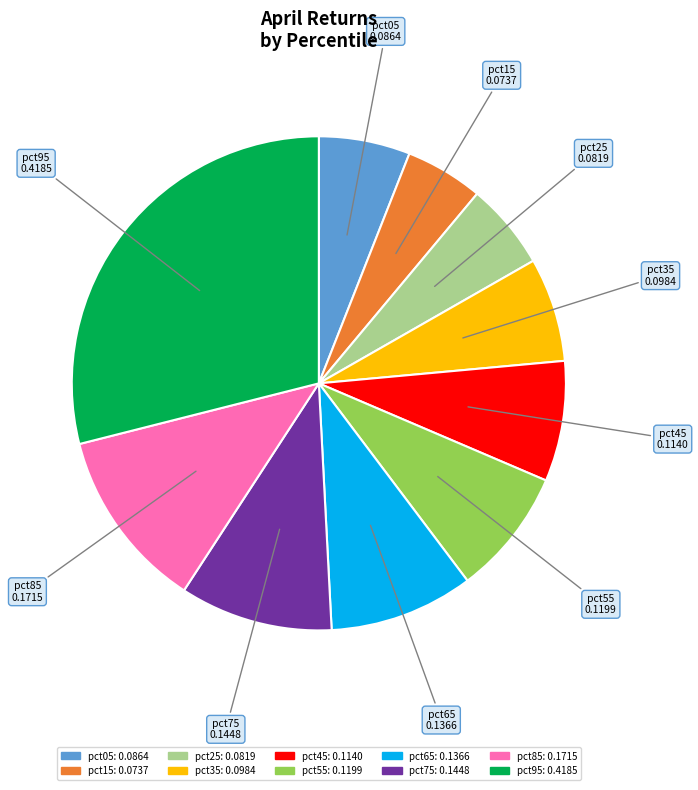

Between pct55 and pct05, which is larger?

pct55